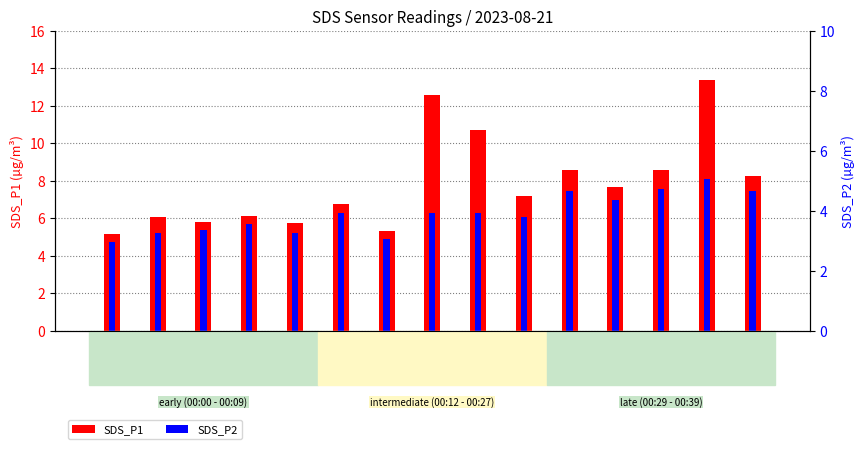

Which category has the lowest value in the SDS_P2 series?

00:00